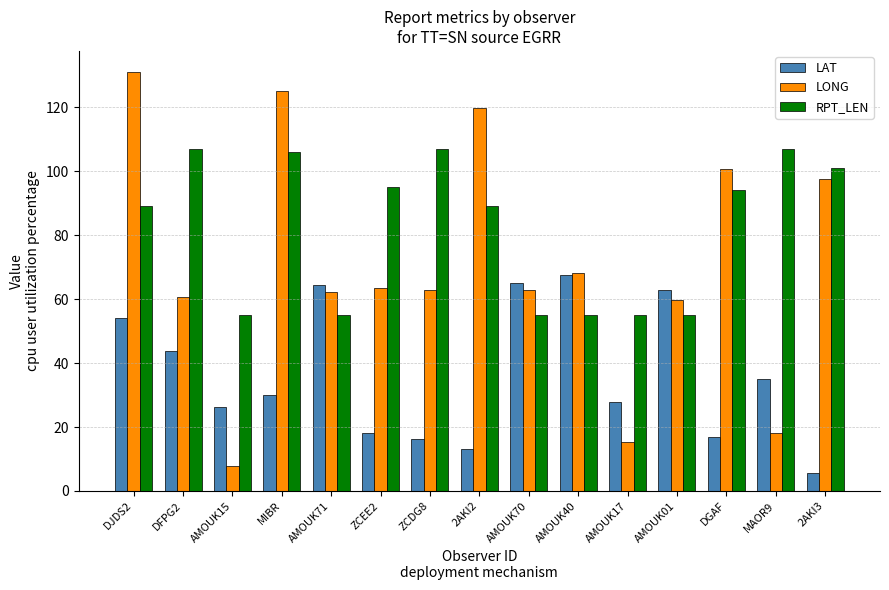

At how many categories does at least one series exceed 8?

15